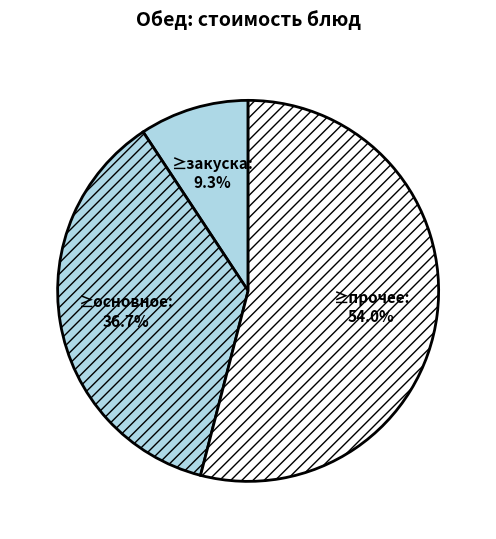

How many segments does this pie chart have?

3